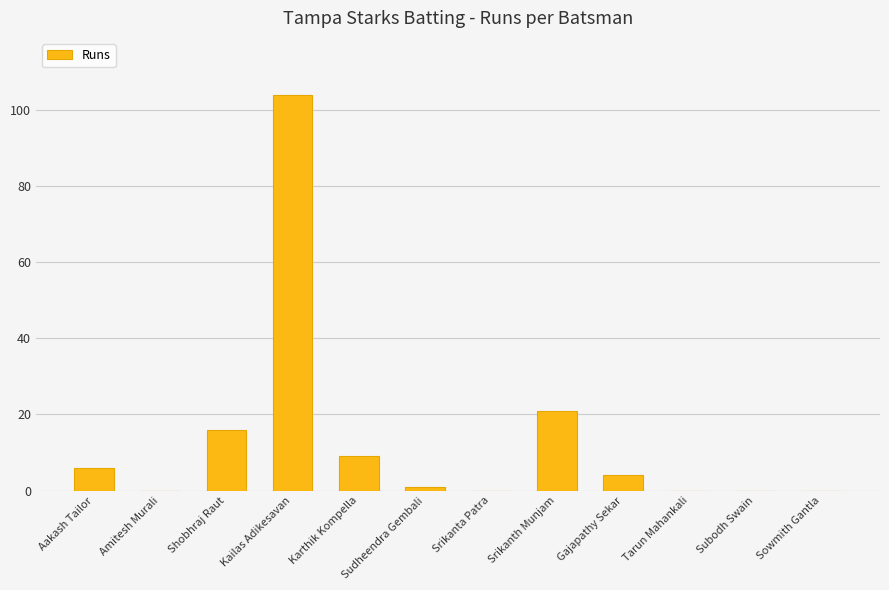

Reading left to right, list all the values displayed in this chart.

6	0	16	104	9	1	0	21	4	0	0	0